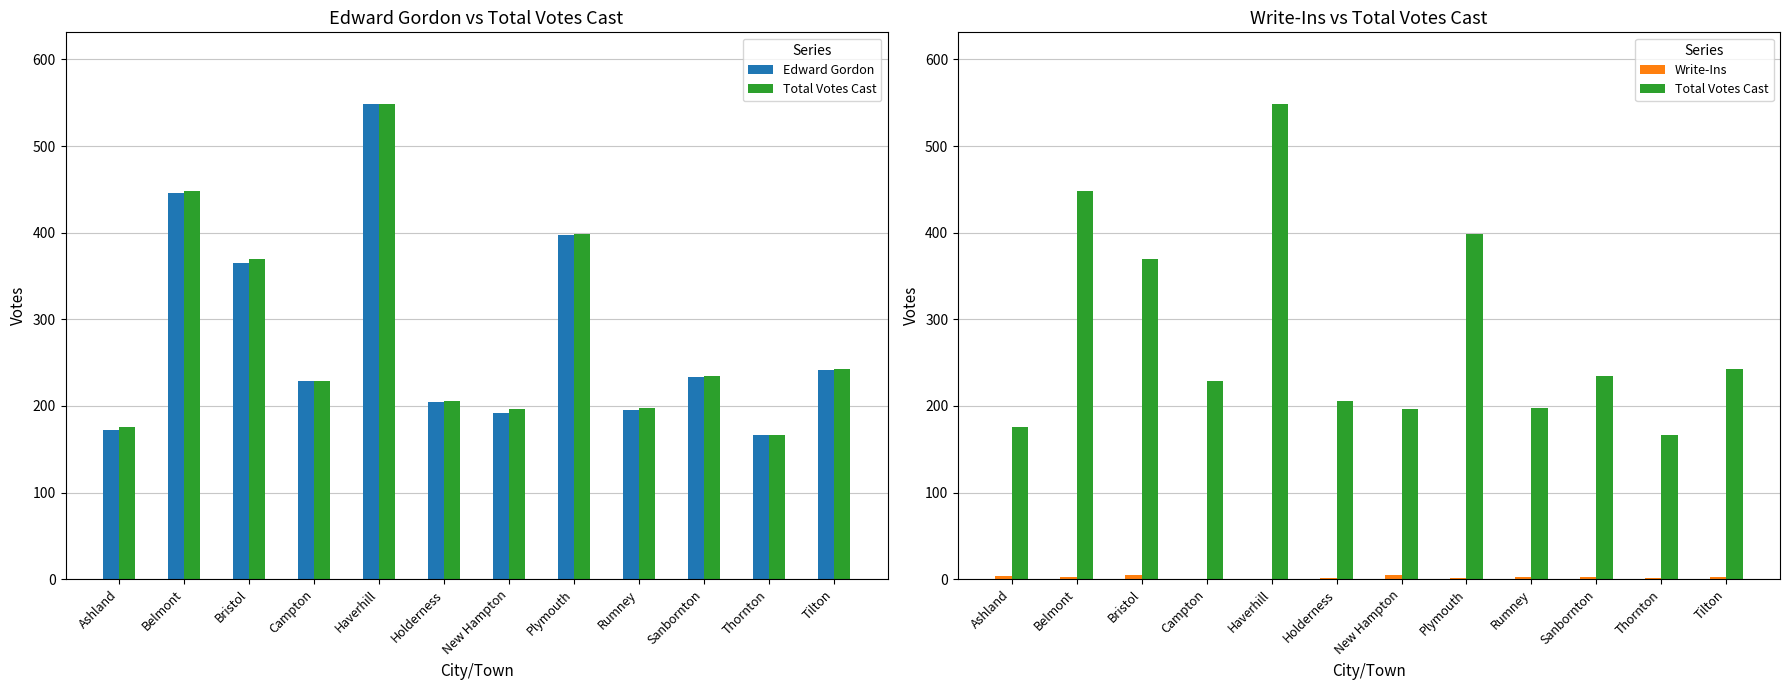

What is the sum of all Total Votes Cast values?

3416